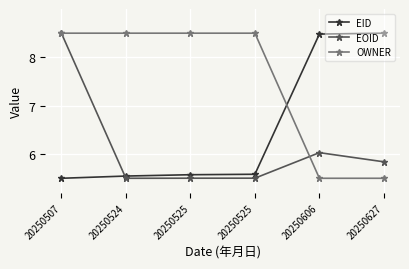

Where does the OWNER series first go above 8?

20250507